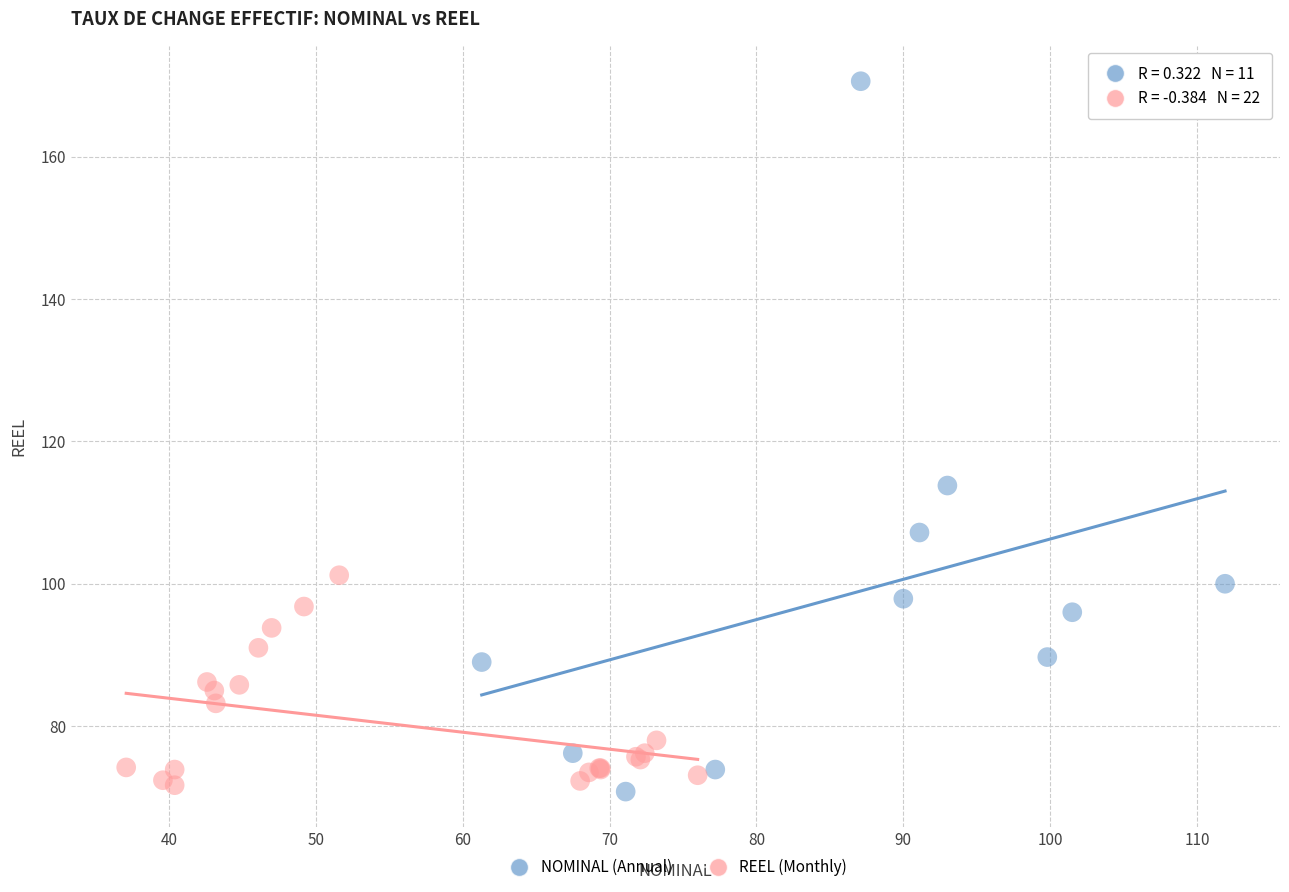

Which series has the largest Y range (max minus min)?

NOMINAL (Annual)